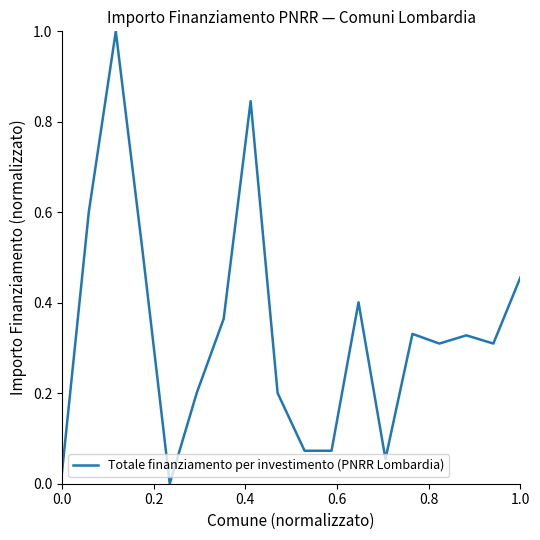

What is the greatest value displayed?

1.0